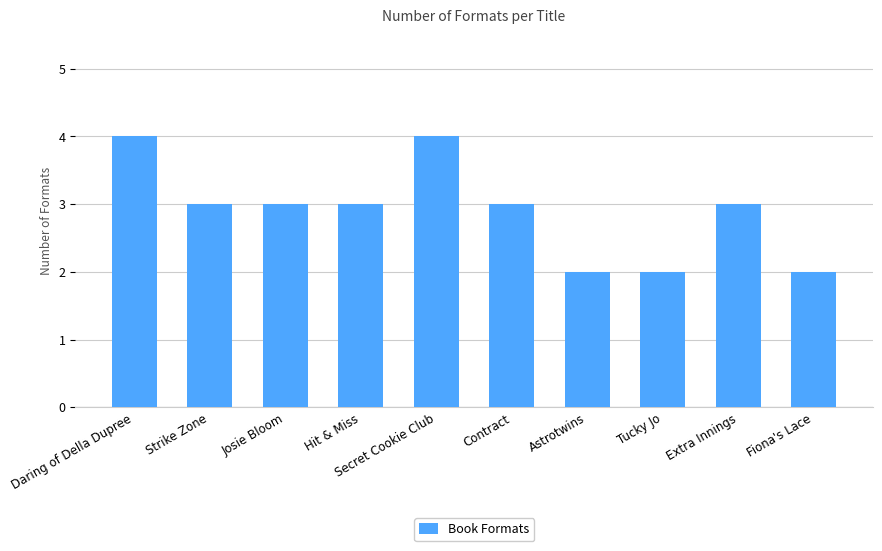

The chart shows a value of 5 at Contract. True or false?

False